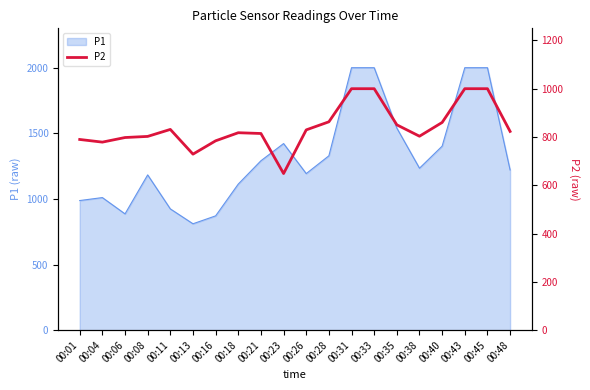

The value of P1 at 00:13 is 1367.4. True or false?

False